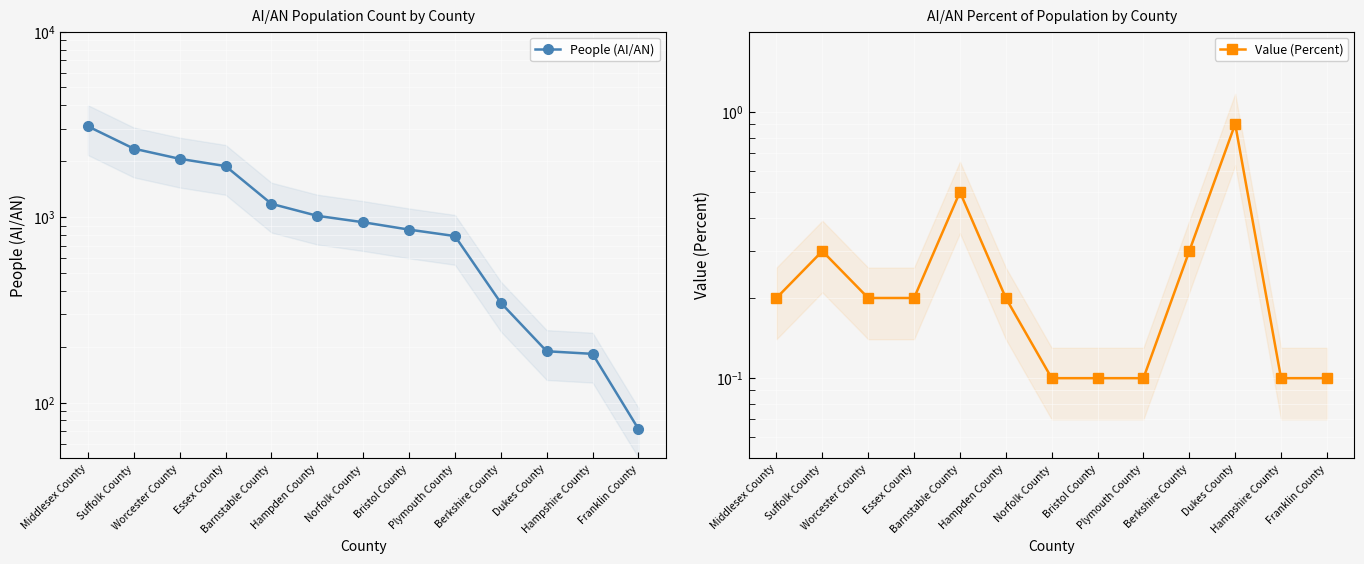

Rank the categories by Value (Percent) value from lowest to highest.

Norfolk County, Bristol County, Plymouth County, Hampshire County, Franklin County, Middlesex County, Worcester County, Essex County, Hampden County, Suffolk County, Berkshire County, Barnstable County, Dukes County